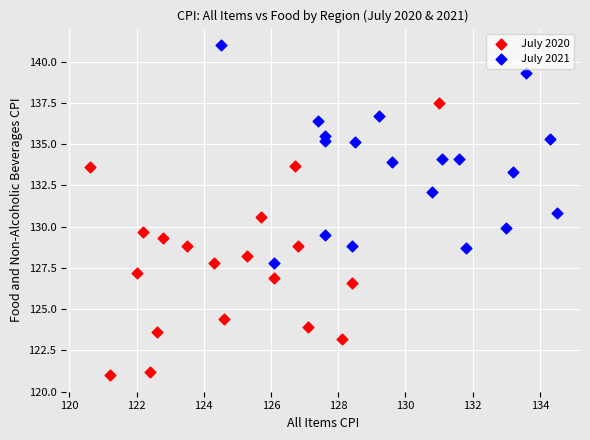

Which series contains the lowest Y value?

July 2020